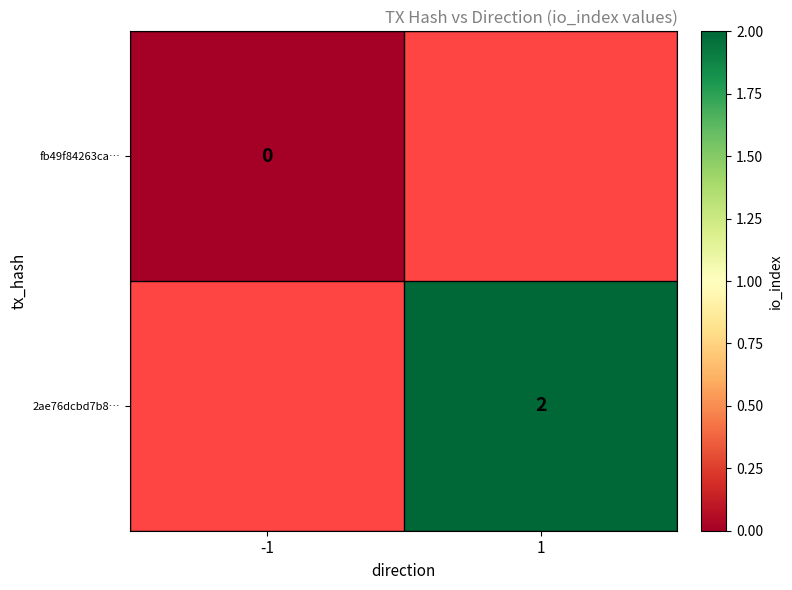

At how many categories does at least one series exceed 1?

1